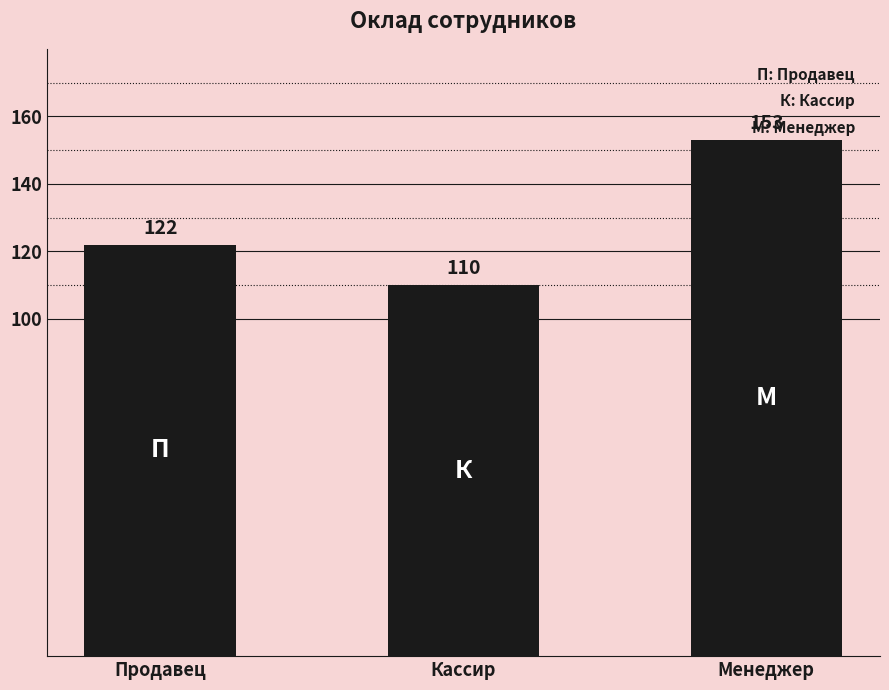

What is the sum of all values?

385